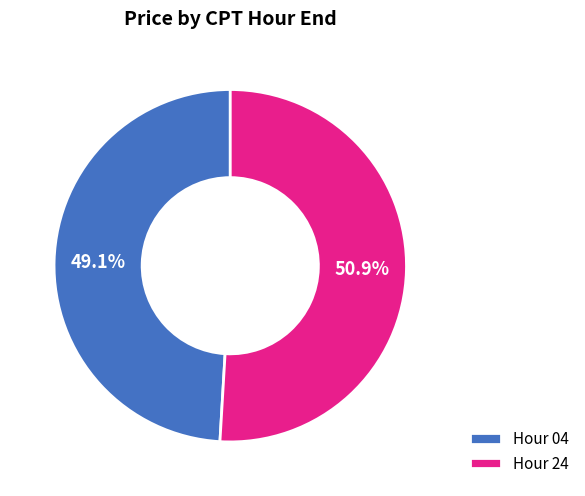

Approximately how many times larger is the value at Hour 24 compared to Hour 04?

1.0